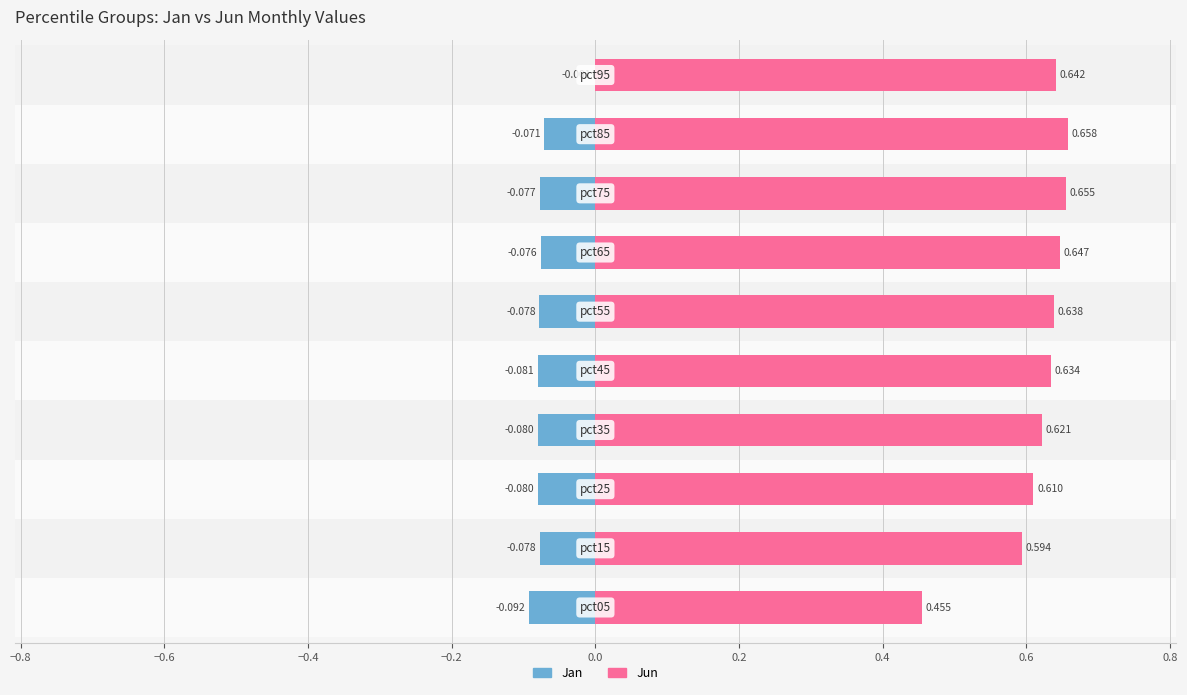

How many bars are there in total?

20